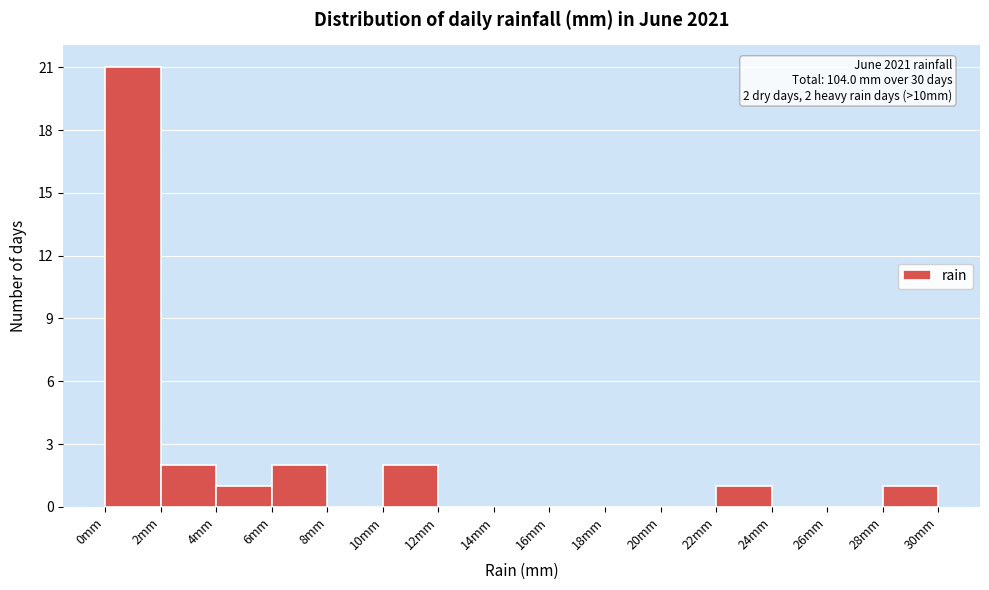

Over which range of the x-axis is the bar tallest?

0 to 2